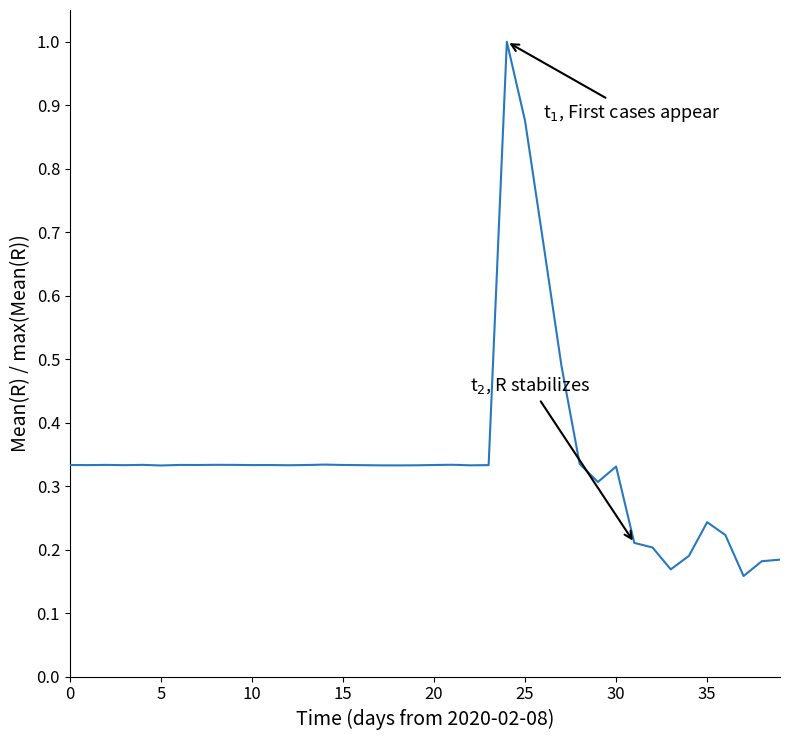

What is the difference between the maximum and minimum values?

0.8